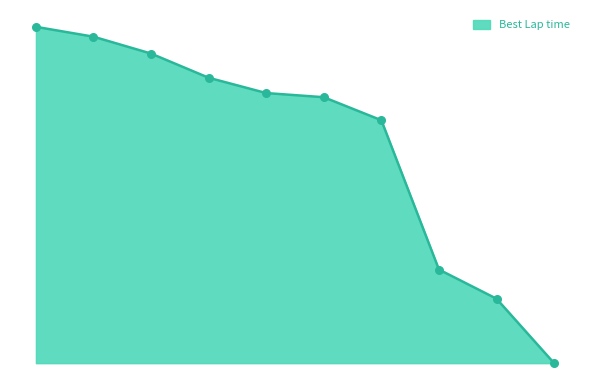

Is this an area chart (filled region under the line)?

Yes